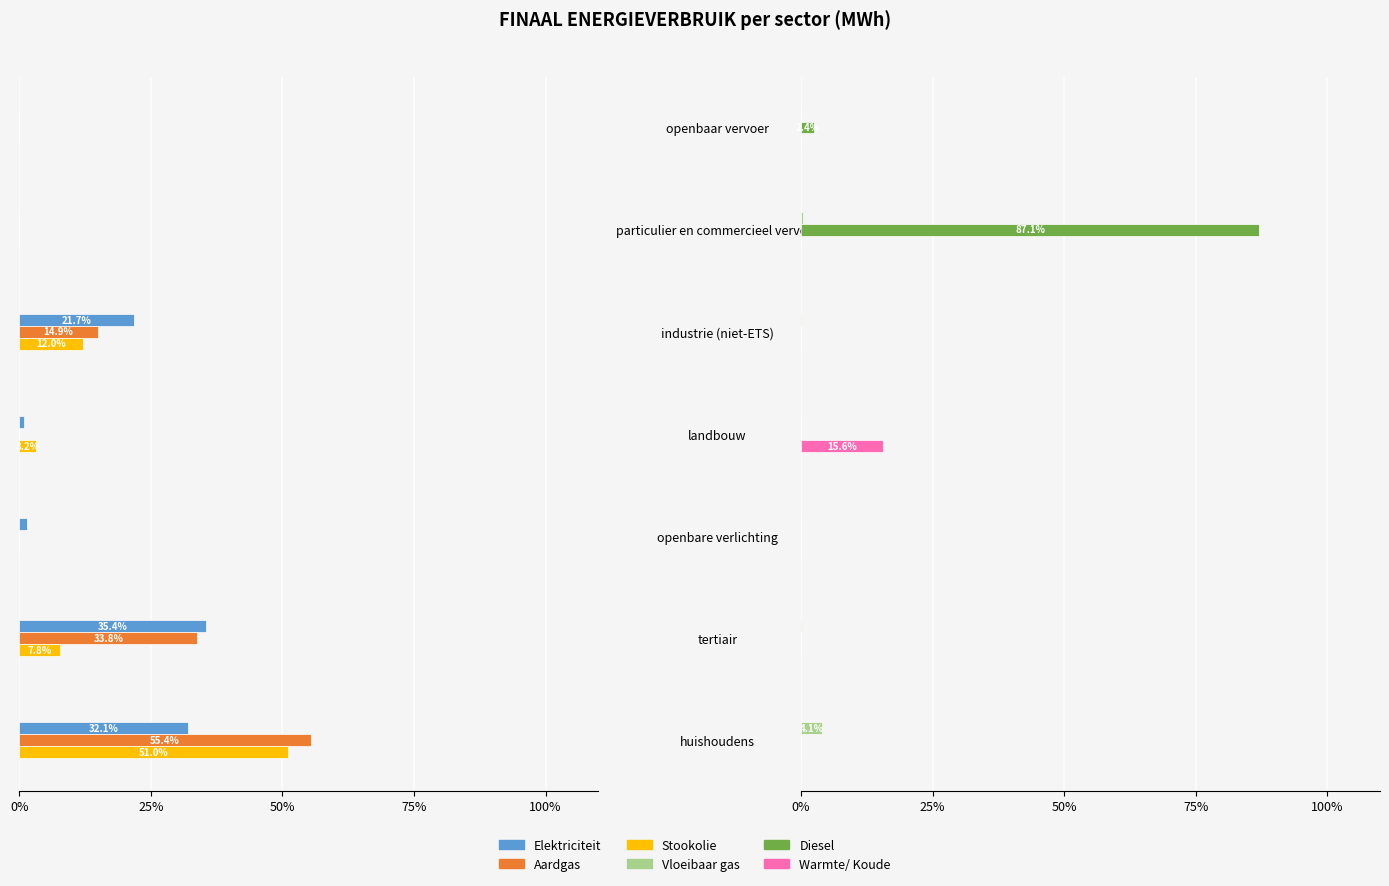

Is it true that Warmte/ Koude equals 25.7 at landbouw?

False